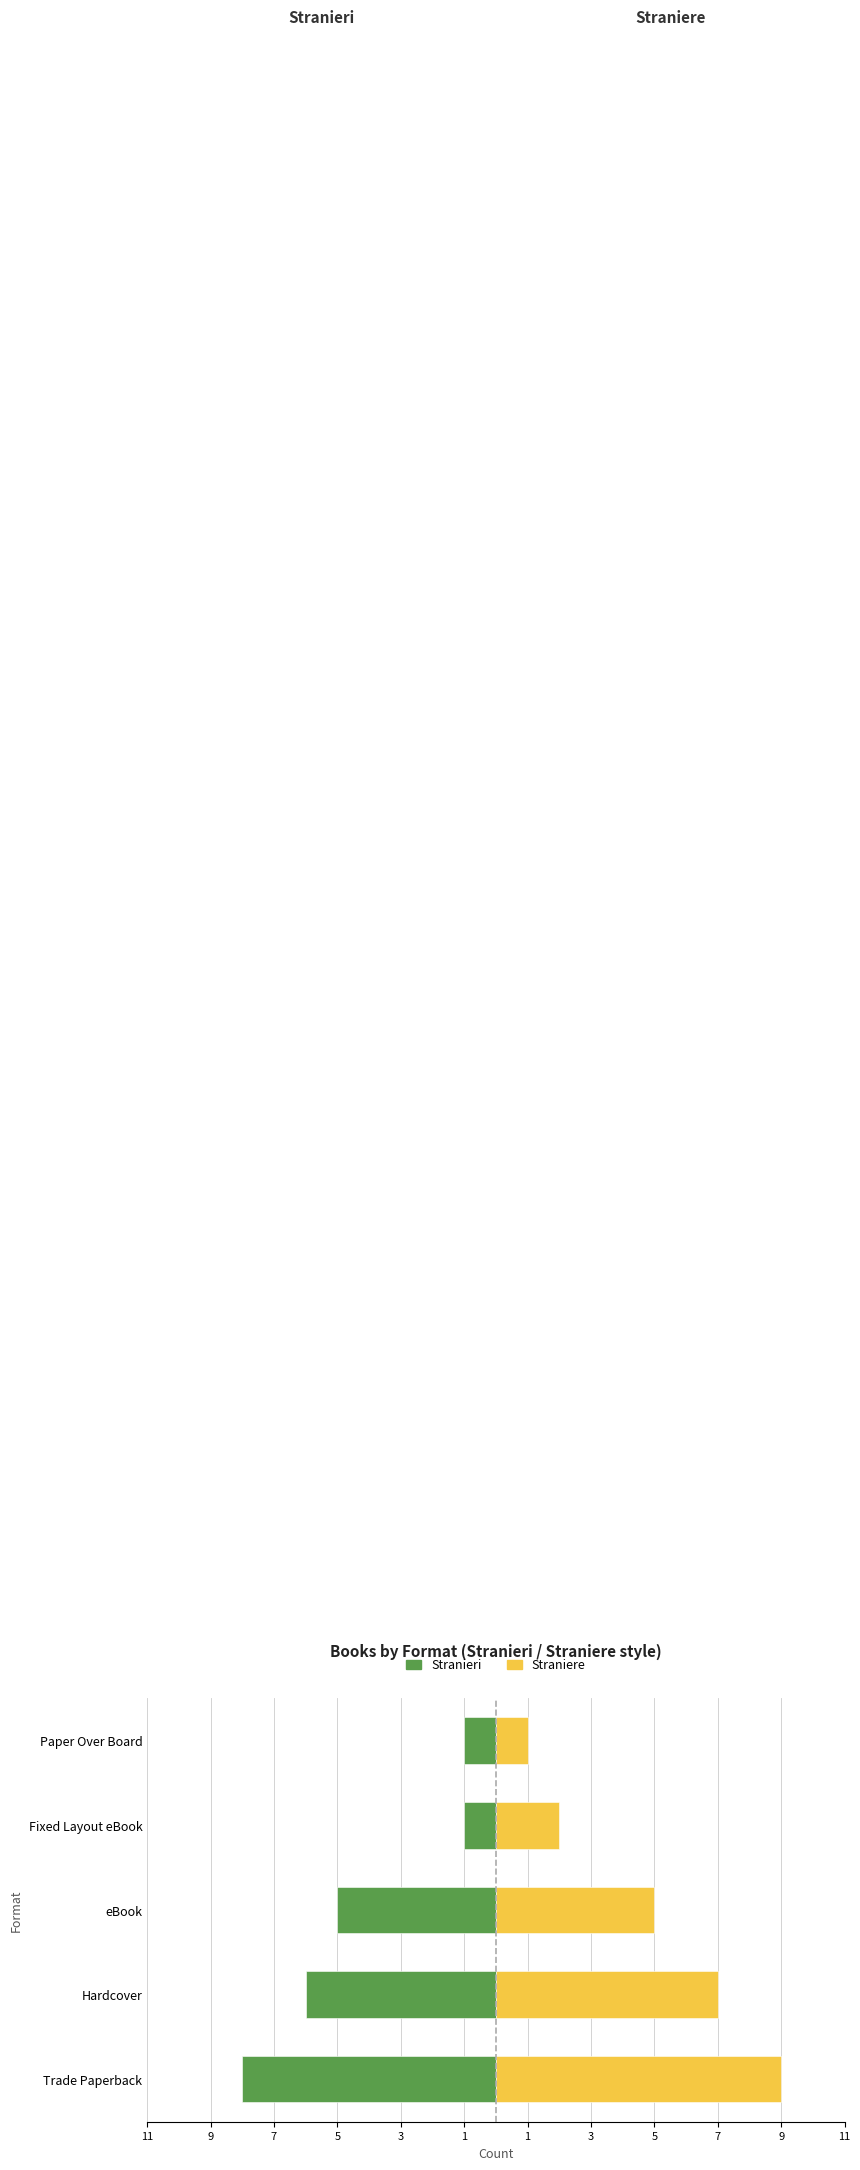

List the series in order of their peak value, lowest first.

Stranieri, Straniere